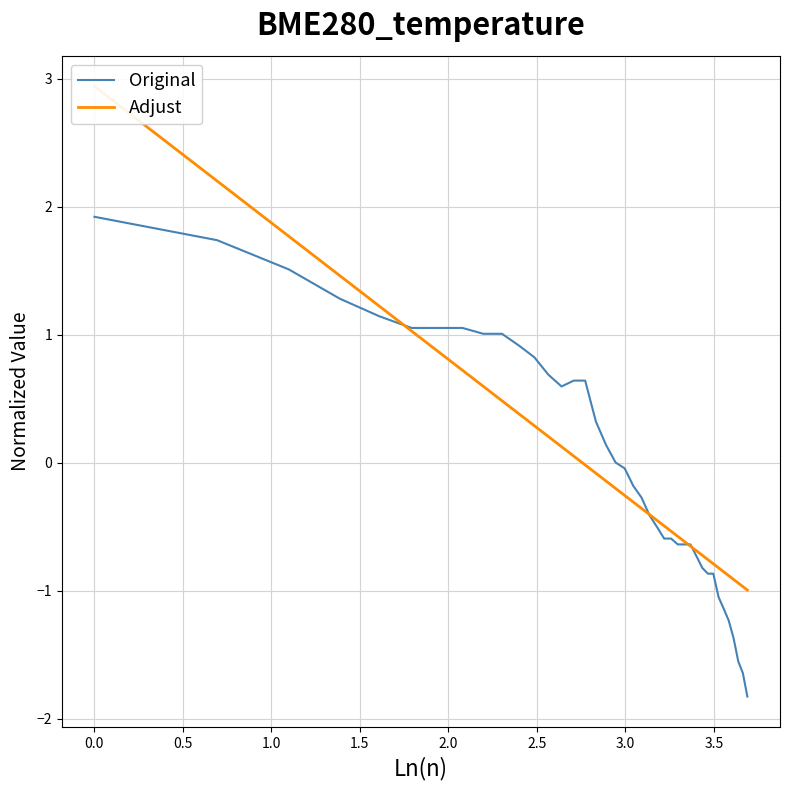

Does the chart have visible grid lines?

Yes